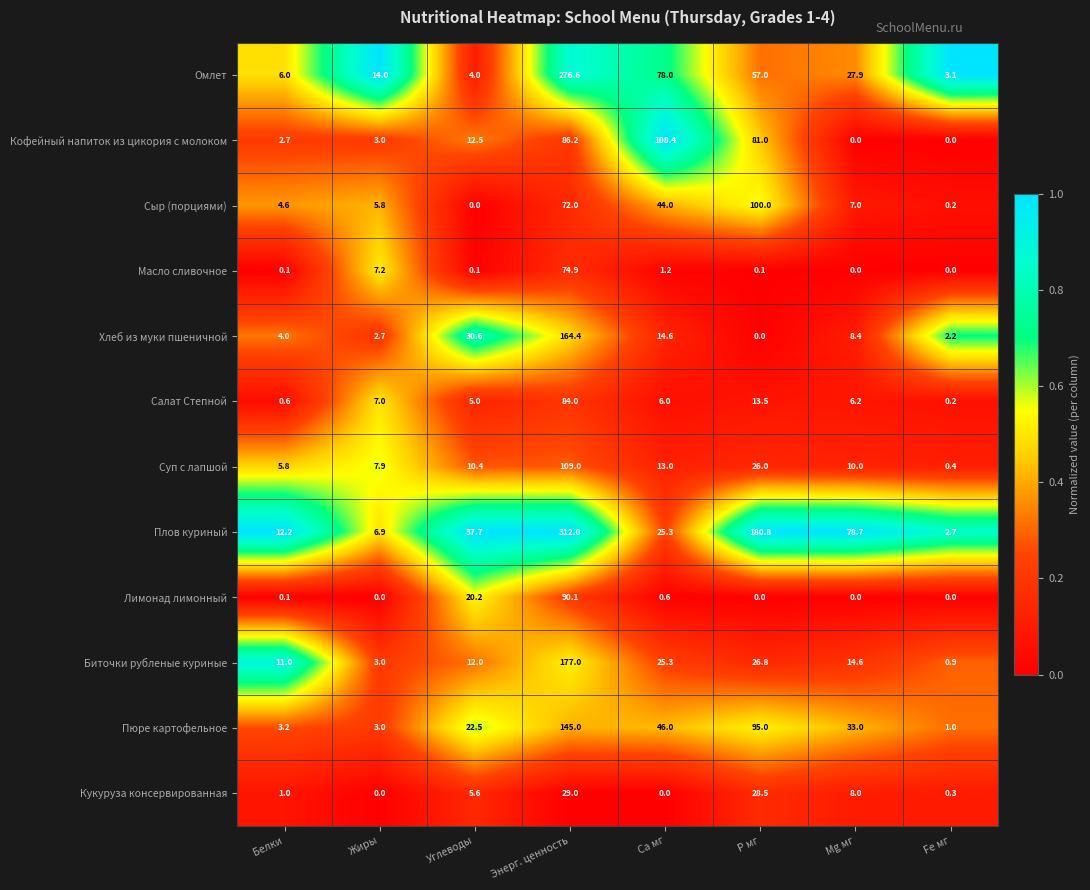

What is the total value across all series at Mg мг?

193.8